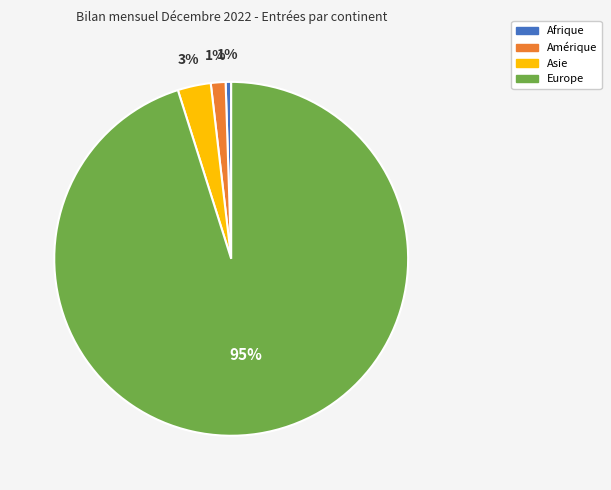

To the nearest percent, what is the average slice percentage?

25%